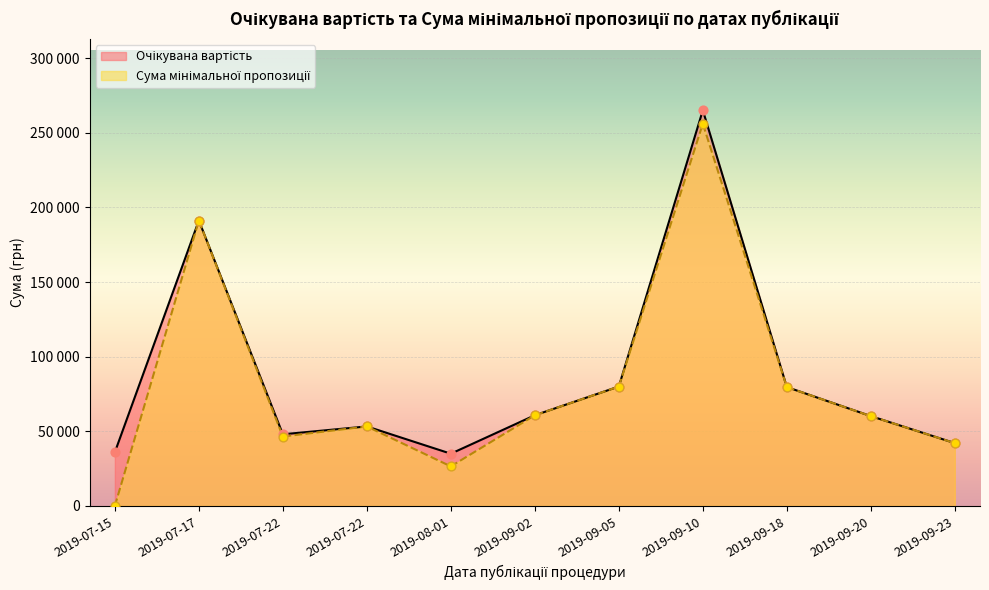

What is the total value across all series at 2019-09-23?

84186.0